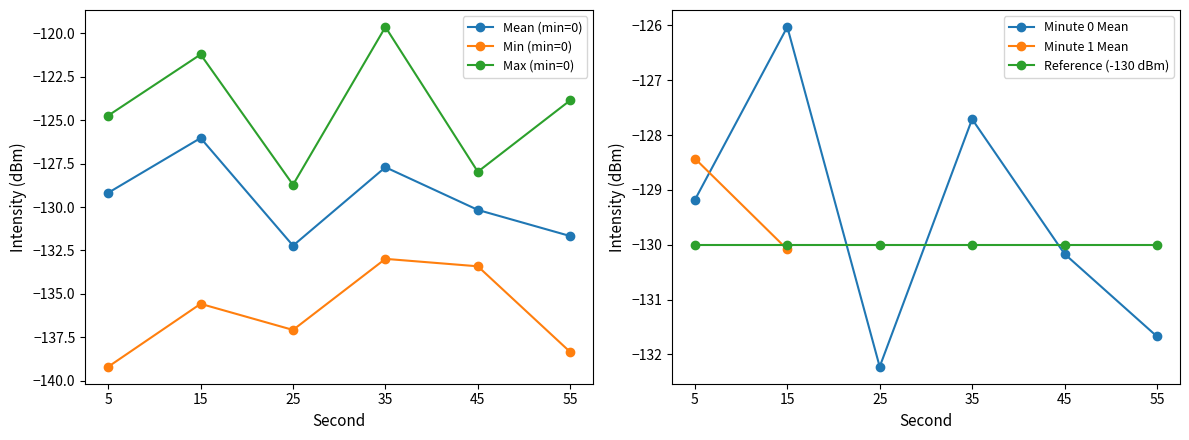

What is the value of the Mean (min=0) point at the 2nd from the left?

-126.0